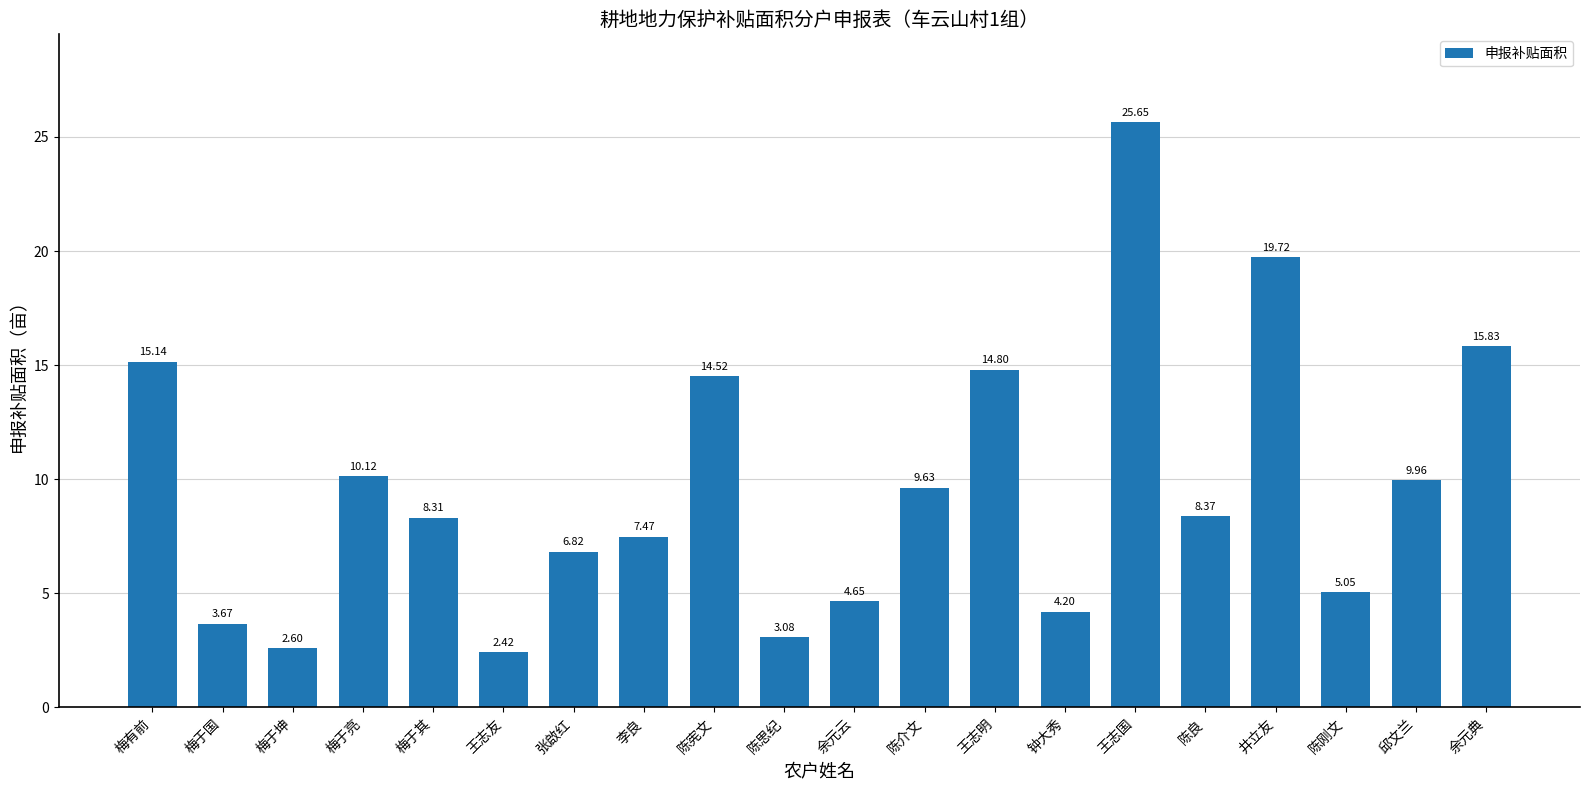

Does the chart contain any negative values?

No